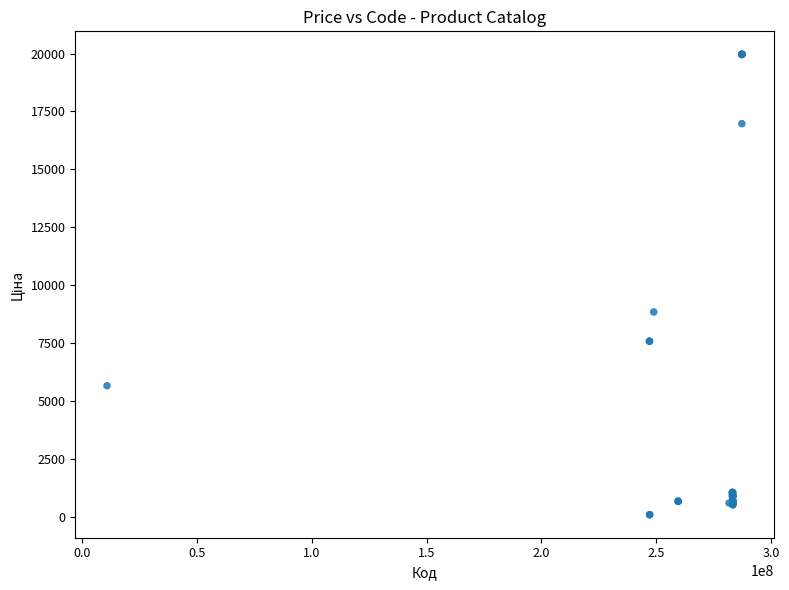

What Y value in the scatter plot is closest to 10039?

8856.7